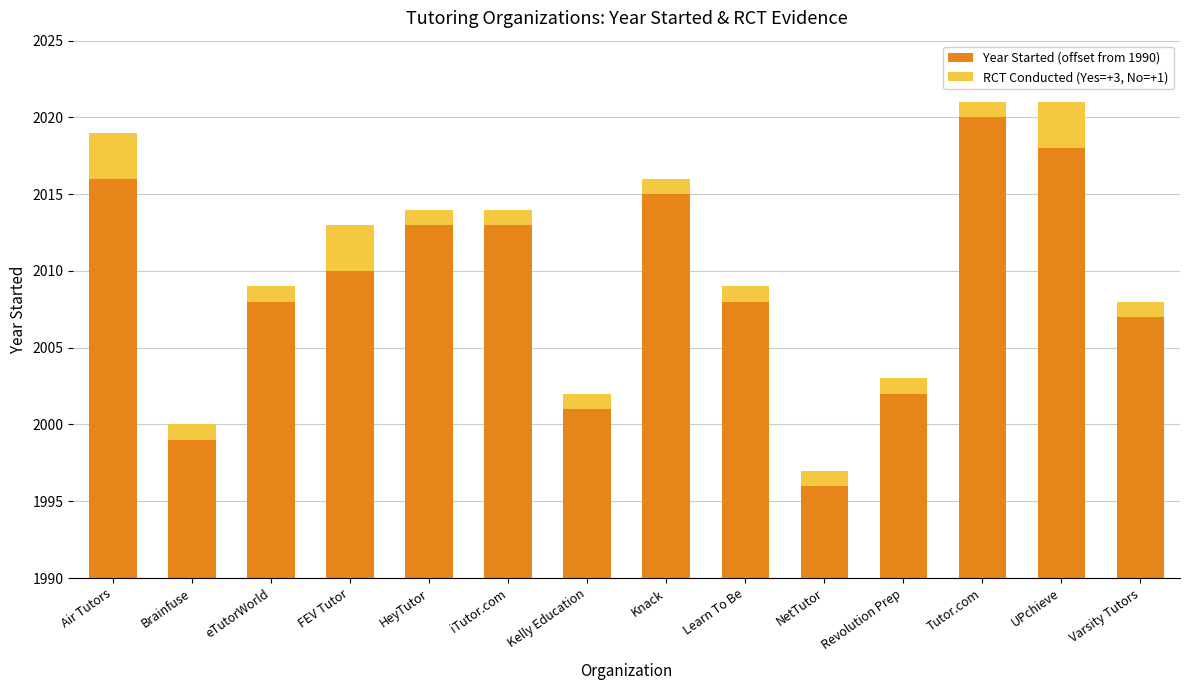

Are the bars grouped side by side (vs. stacked)?

No